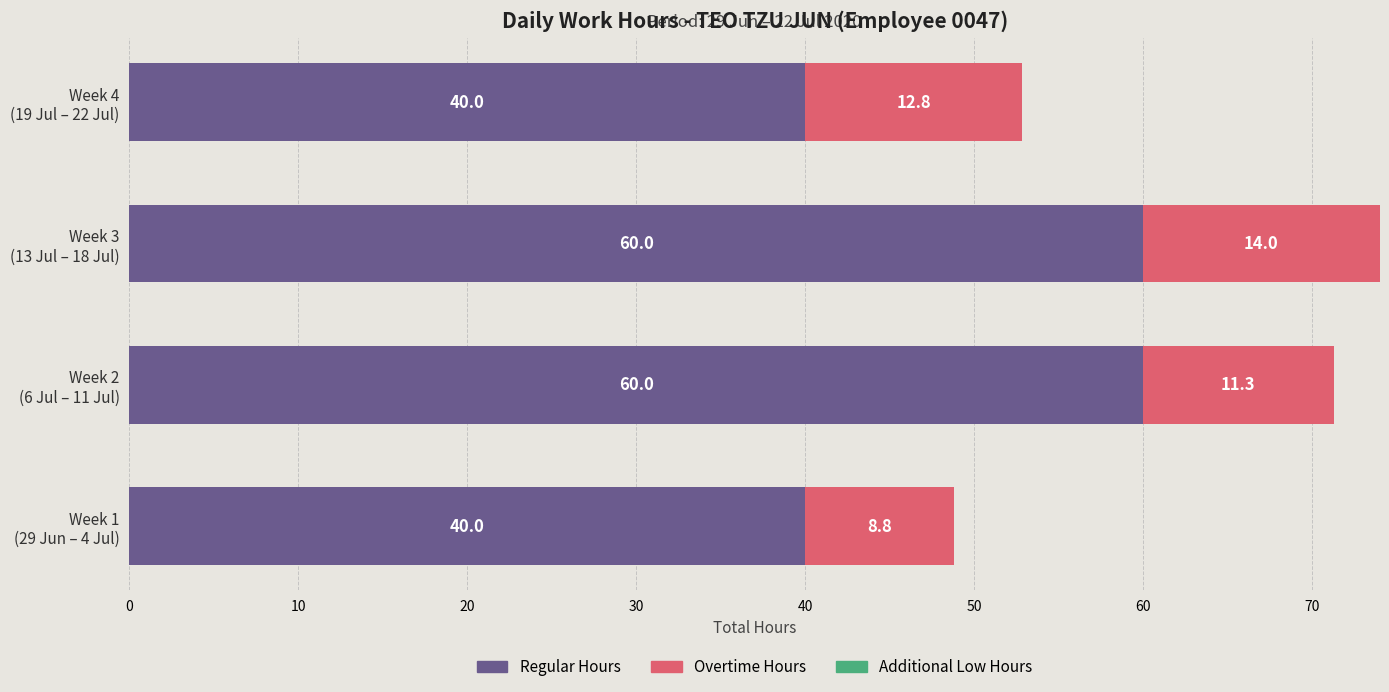

Count the Regular Hours values in the range 40 to 60.

4